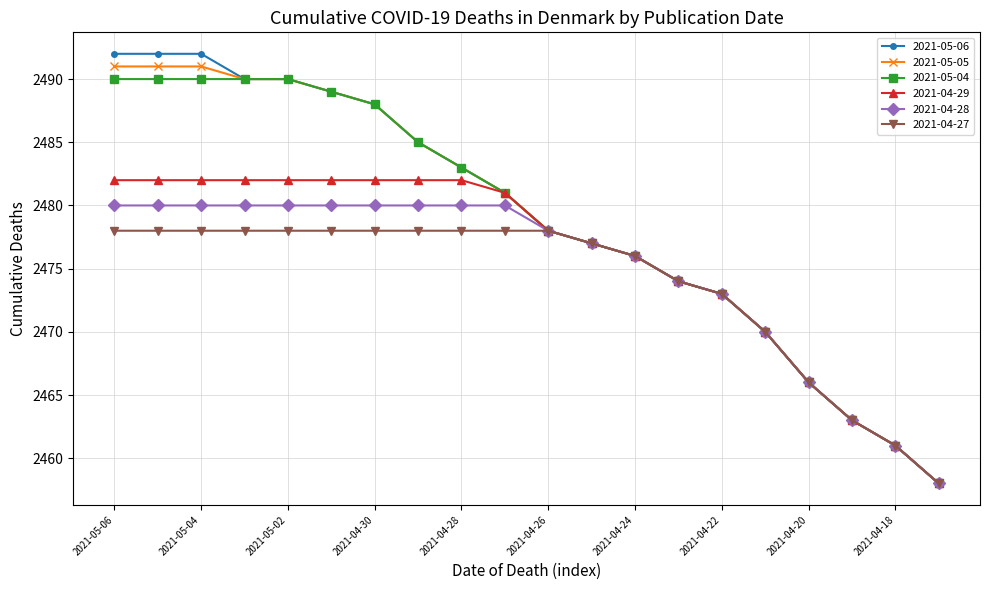

Which series has the widest spread of values?

2021-05-06